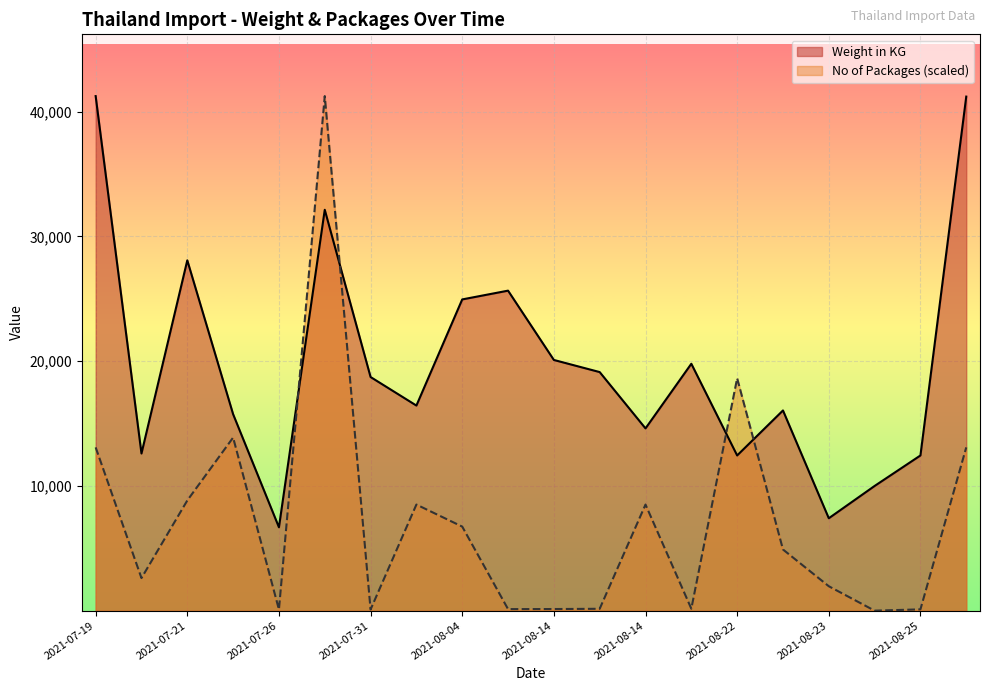

How many data points in No of Packages are less than 4909?

10